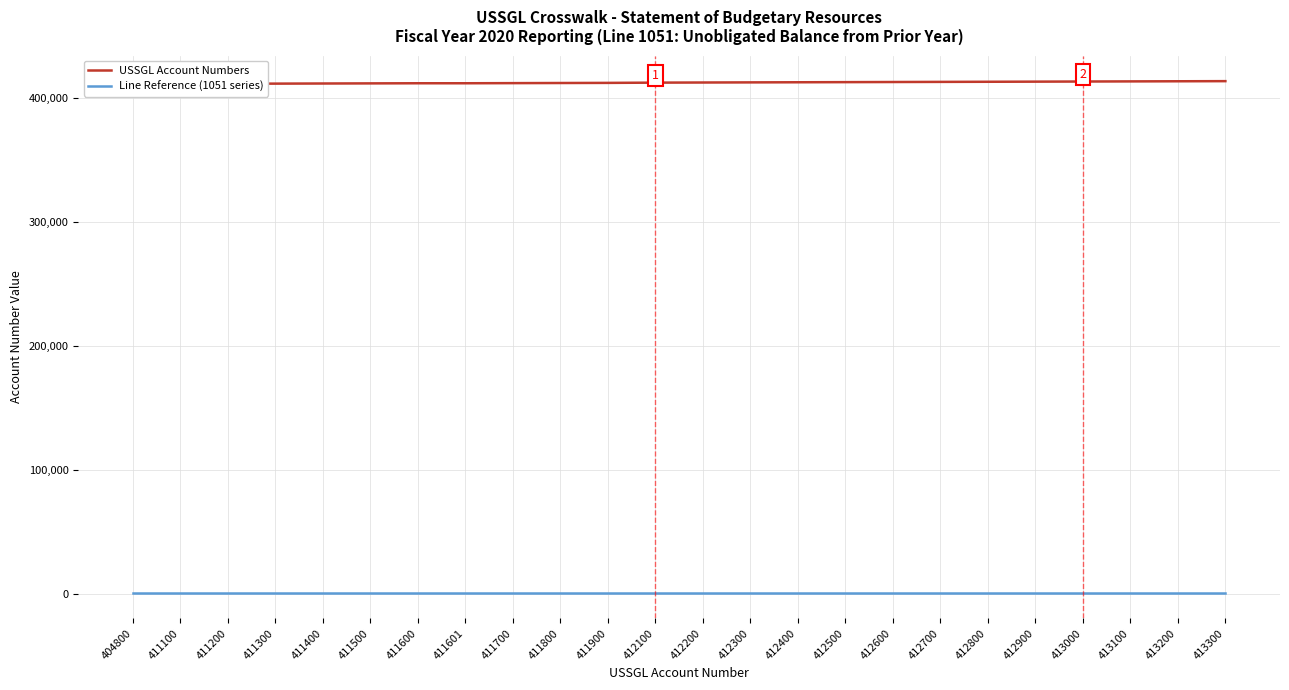

What is the spread (max minus min) of values at 411601?

410550